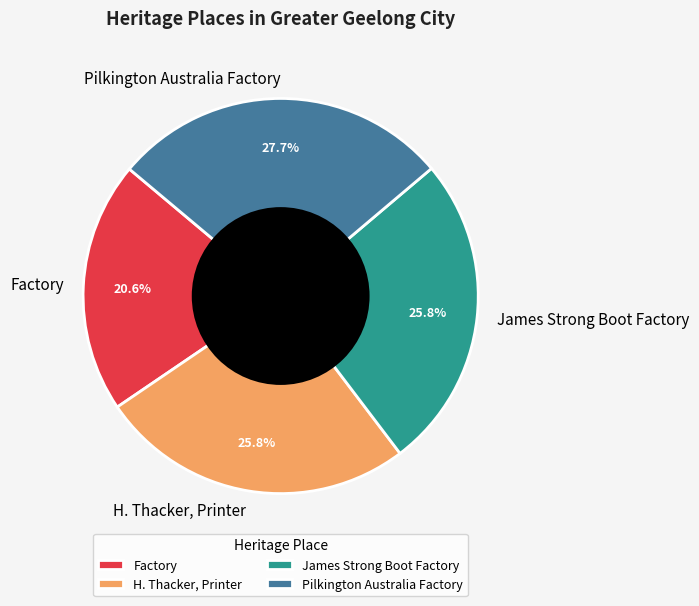

The Pilkington Australia Factory slice represents 21% of the pie. True or false?

False